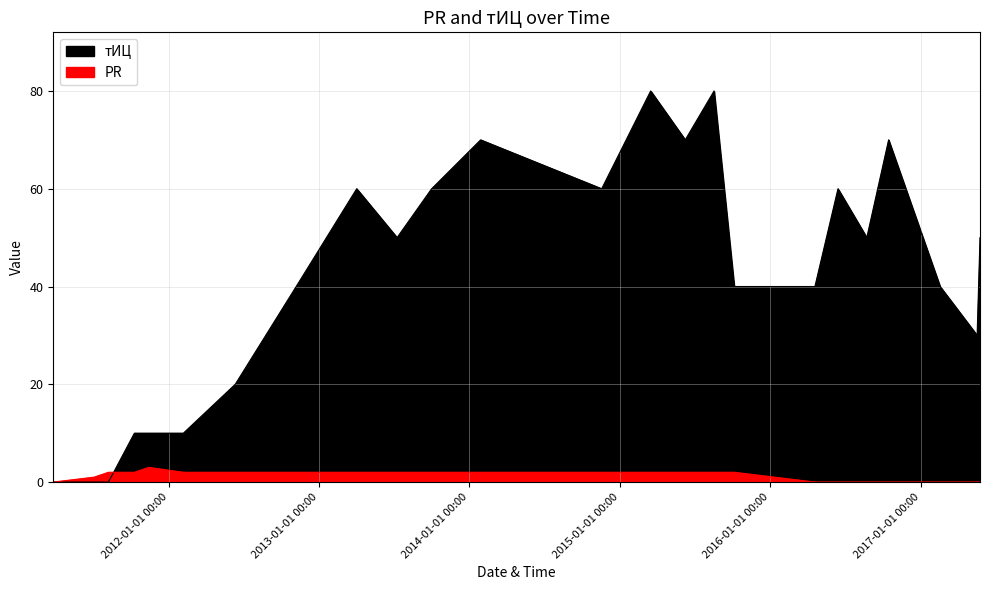

Does the chart display data point markers on the line(s)?

No